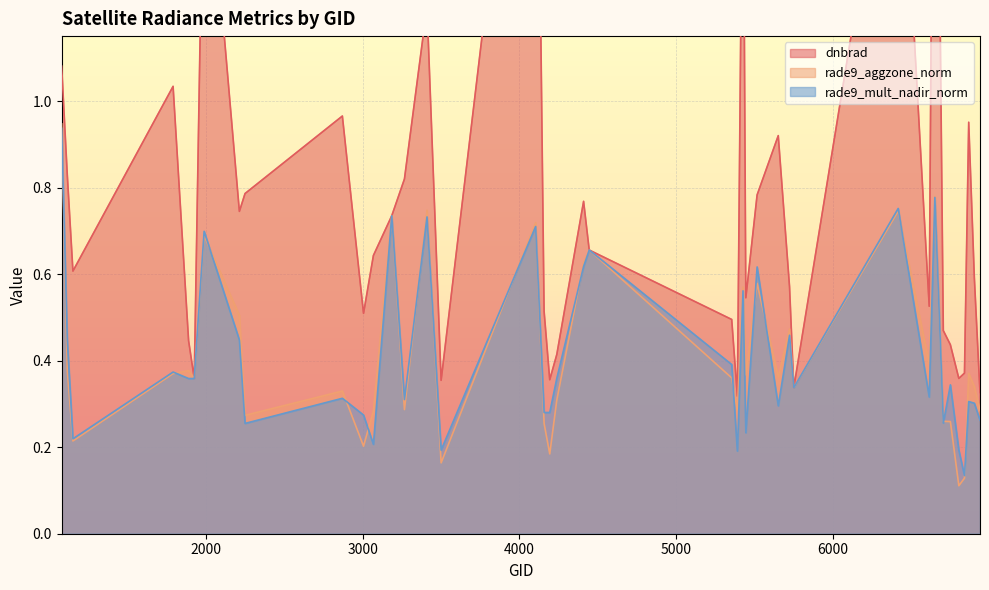

Between which two adjacent categories do dnbrad and rade9_aggzone_norm first intersect?

4409 and 4445